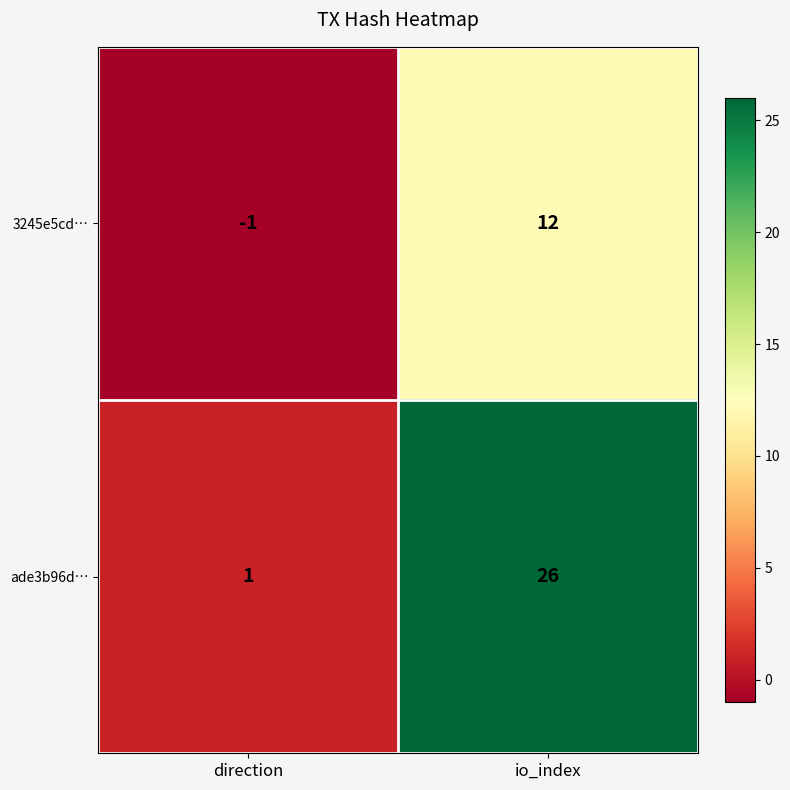

Is the value of ade3b96d… at direction greater than the value of 3245e5cd… at io_index?

No